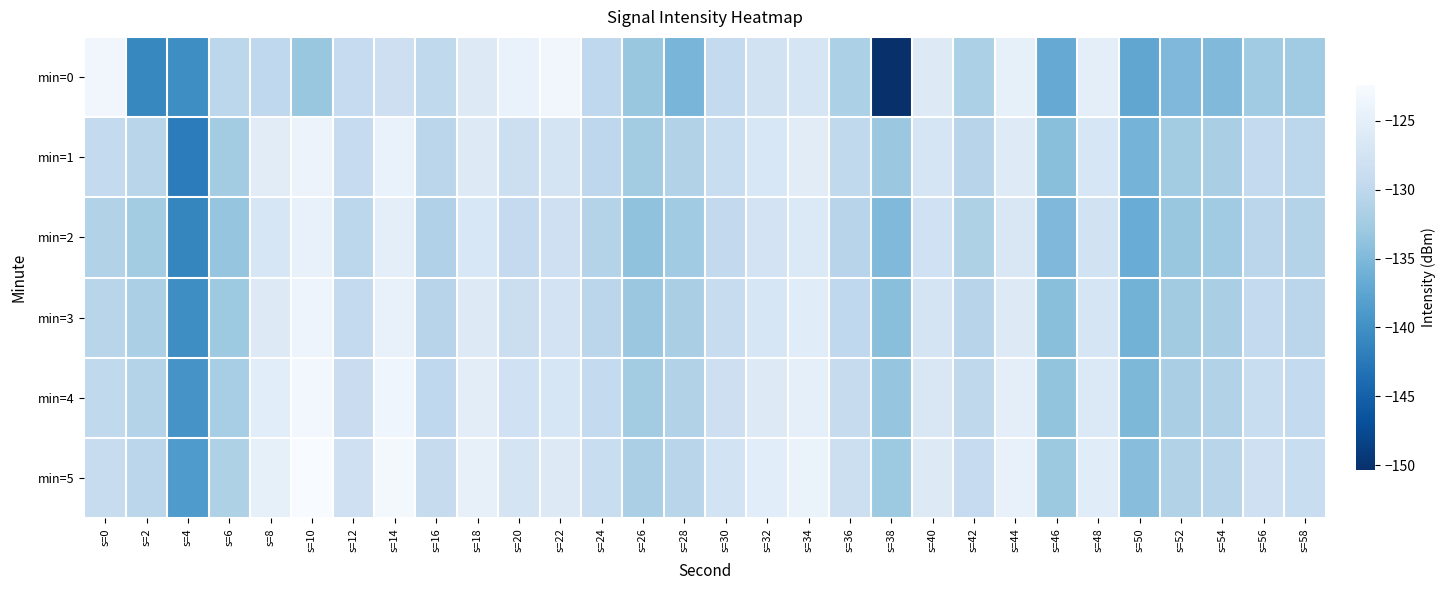

Rank the series by their maximum value, from lowest to highest.

min=2, min=1, min=3, min=0, min=4, min=5